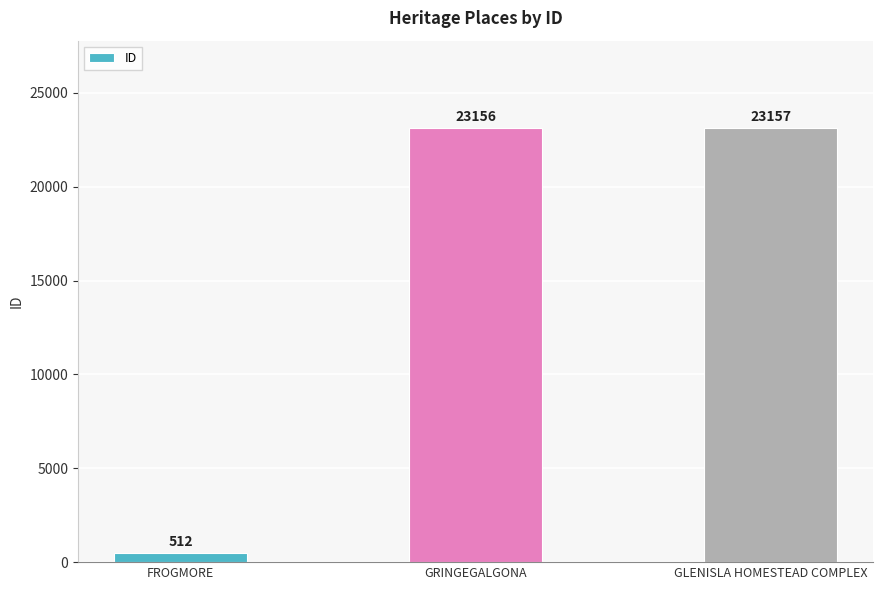

Is it true that the value at GRINGEGALGONA is 39450?

False